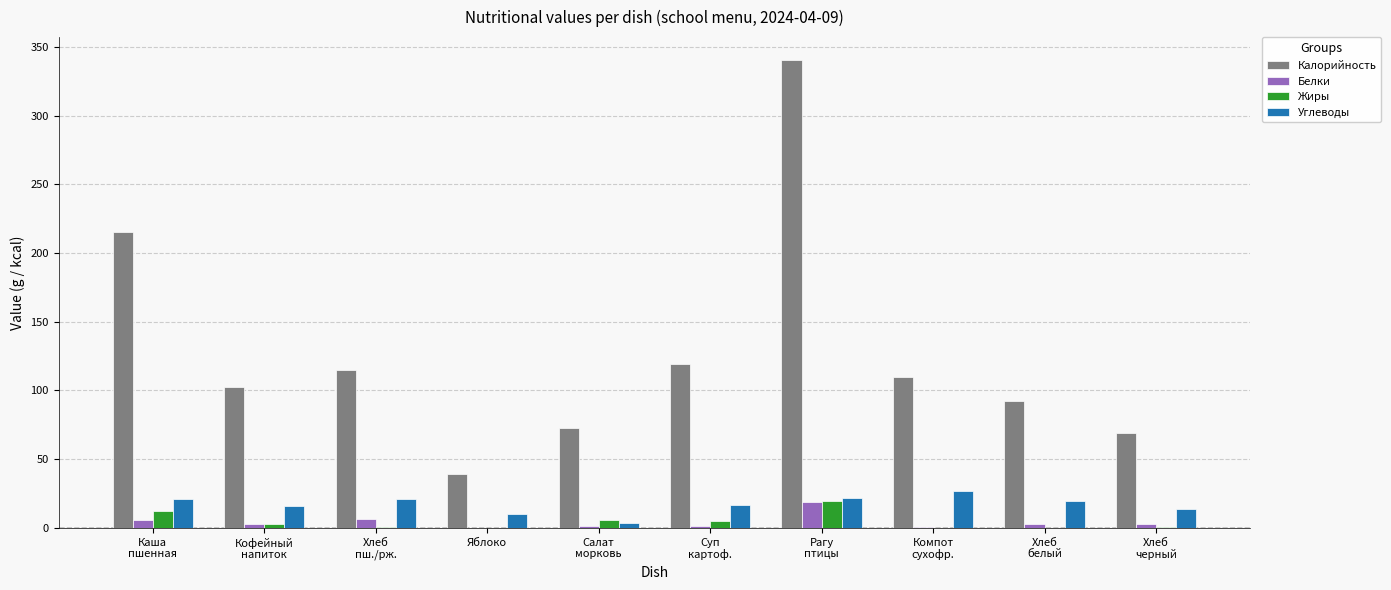

How many categories are shown in the chart?

10